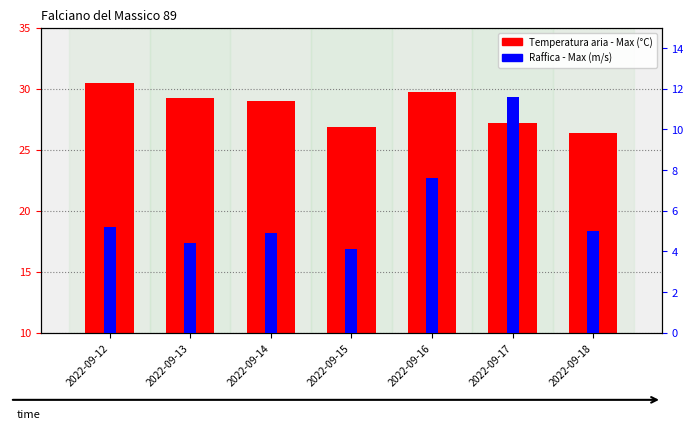

List the series in order of their peak value, lowest first.

Raffica - Max (m/s), Temperatura aria - Max